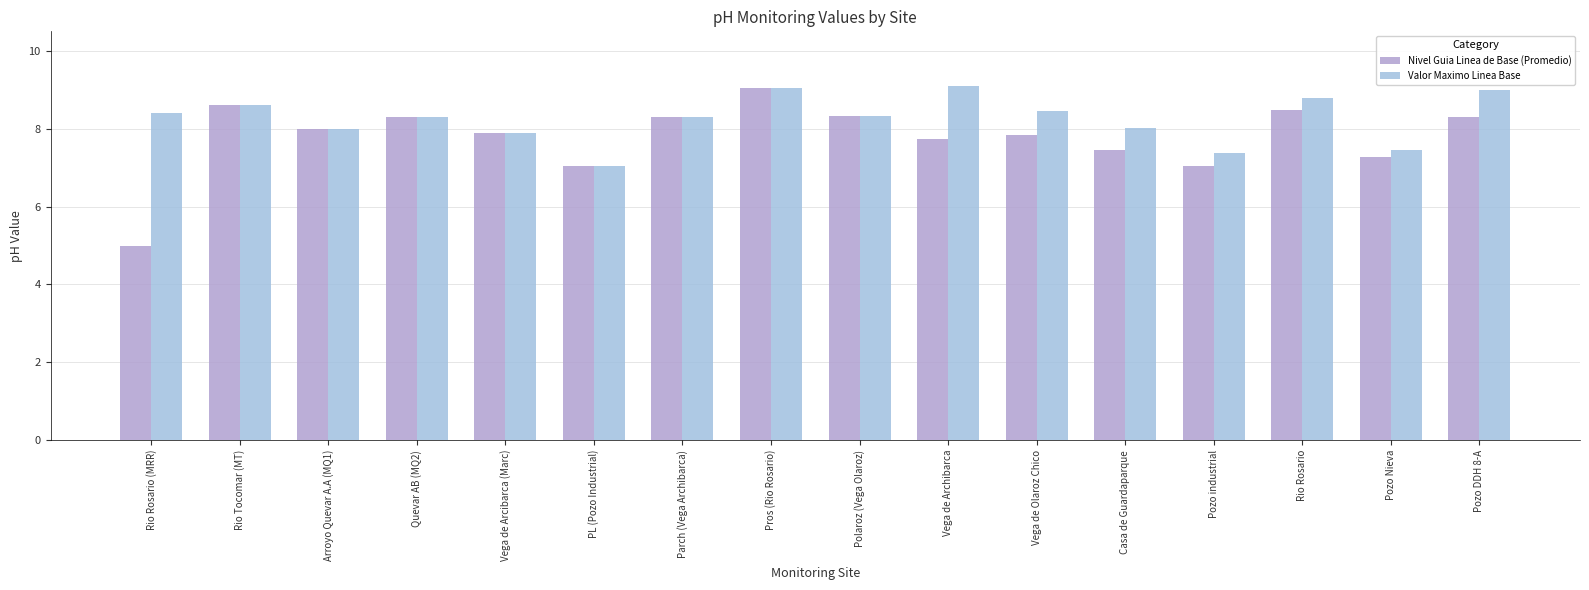

How many series are shown in this chart?

2